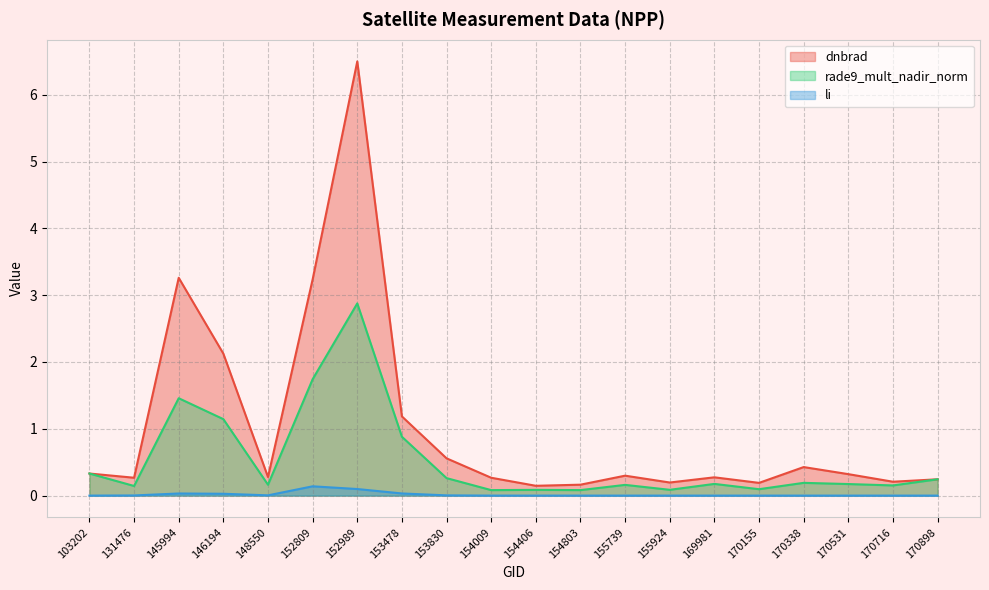

Between 170716 and 153478, which is larger?

153478